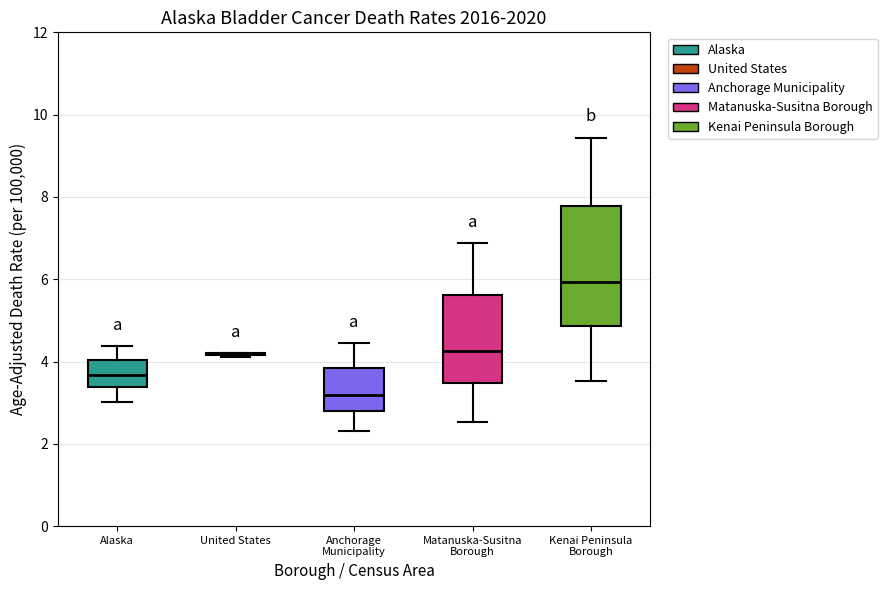

Reading left to right, read every box against the y-axis: the position of its median line, the range the box covers, and the ends of its whiskers. The values are not printed on the chart, so give them approximately, as read against the axis.

Alaska: median 3.6, box 3.4 to 4.0, whiskers 3.0 to 4.4
United States: box collapsed to a line at 4.2, whiskers 4.2 to 4.2
Anchorage Municipality: median 3.2, box 2.8 to 3.8, whiskers 2.4 to 4.4
Matanuska-Susitna Borough: median 4.2, box 3.4 to 5.6, whiskers 2.6 to 6.8
Kenai Peninsula Borough: median 6.0, box 4.8 to 7.8, whiskers 3.6 to 9.4